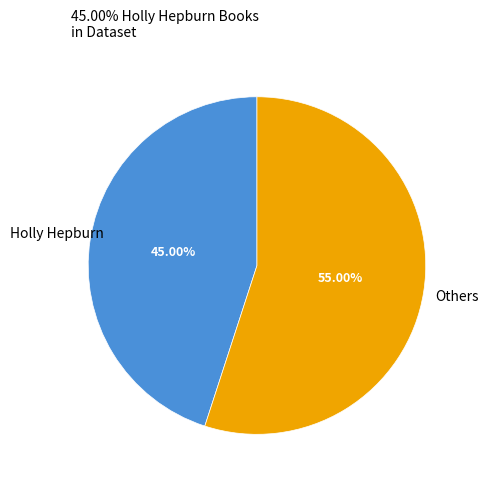

Do Holly Hepburn and Others together represent more than half of the pie?

Yes